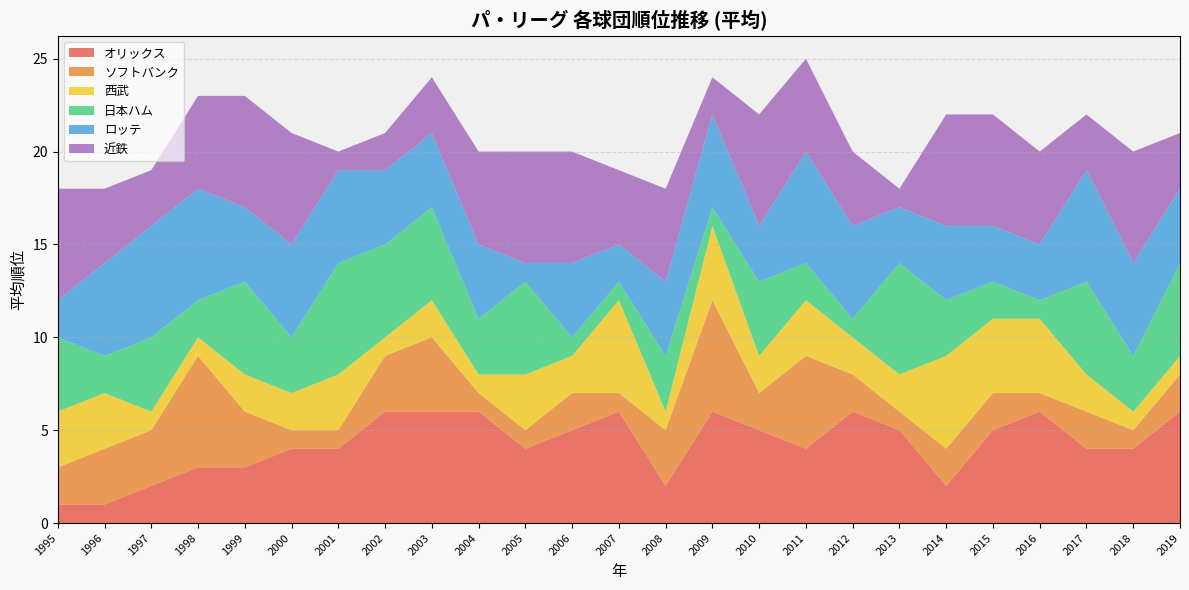

Reading right to left, extract all data points from this chart.

オリックス: 6	4	4	6	5	2	5	6	4	5	6	2	6	5	4	6	6	6	4	4	3	3	2	1	1
ソフトバンク: 2	1	2	1	2	2	1	2	5	2	6	3	1	2	1	1	4	3	1	1	3	6	3	3	2
西武: 1	1	2	4	4	5	2	2	3	2	4	1	5	2	3	1	2	1	3	2	2	1	1	3	3
日本ハム: 5	3	5	1	2	3	6	1	2	4	1	3	1	1	5	3	5	5	6	3	5	2	4	2	4
ロッテ: 4	5	6	3	3	4	3	5	6	3	5	4	2	4	1	4	4	4	5	5	4	6	6	5	2
近鉄: 3	6	3	5	6	6	1	4	5	6	2	5	4	6	6	5	3	2	1	6	6	5	3	4	6